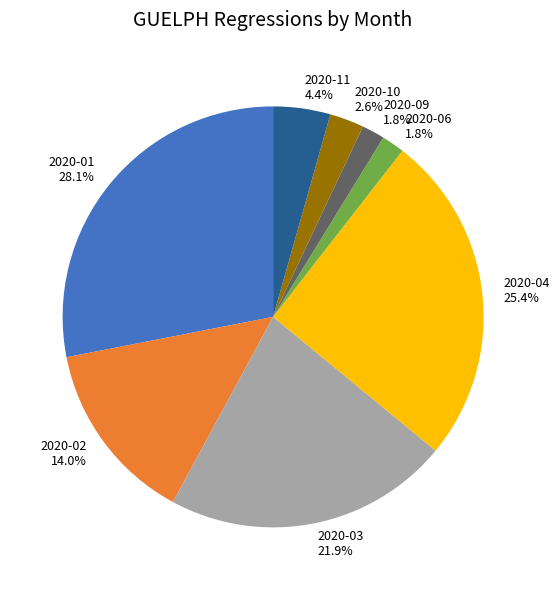

Which slice is the largest?

2020-01 28.1%